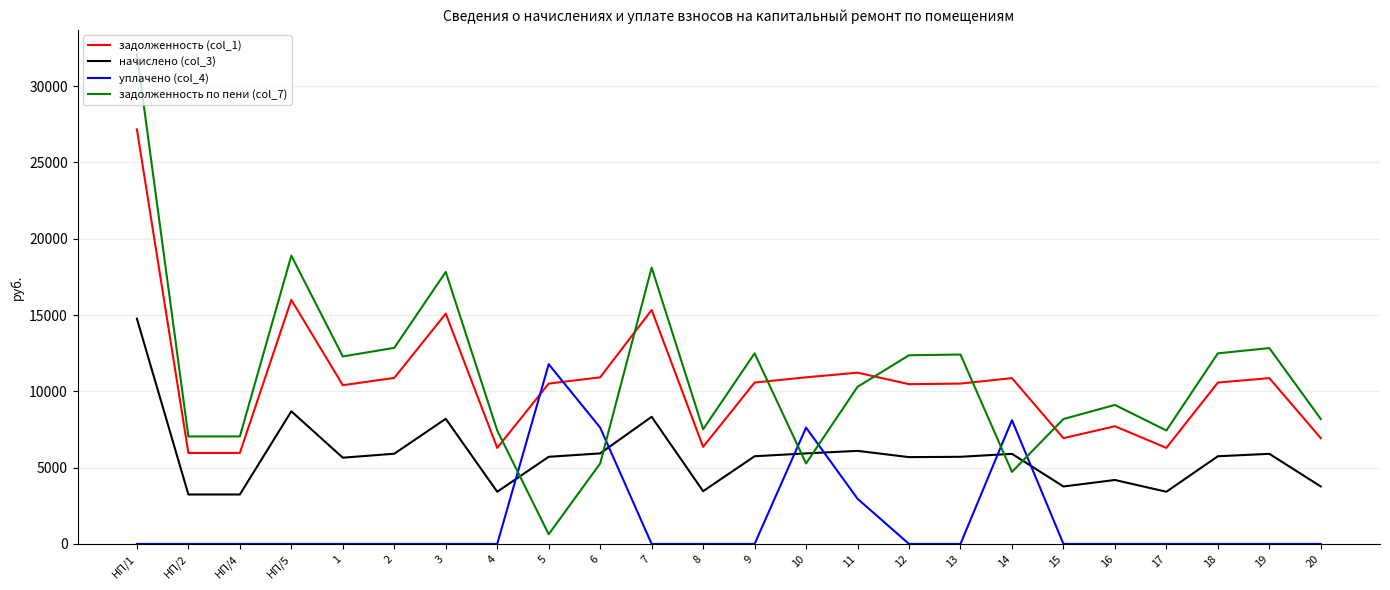

Between which two adjacent categories do уплачено (col_4) and задолженность по пени (col_7) first intersect?

4 and 5